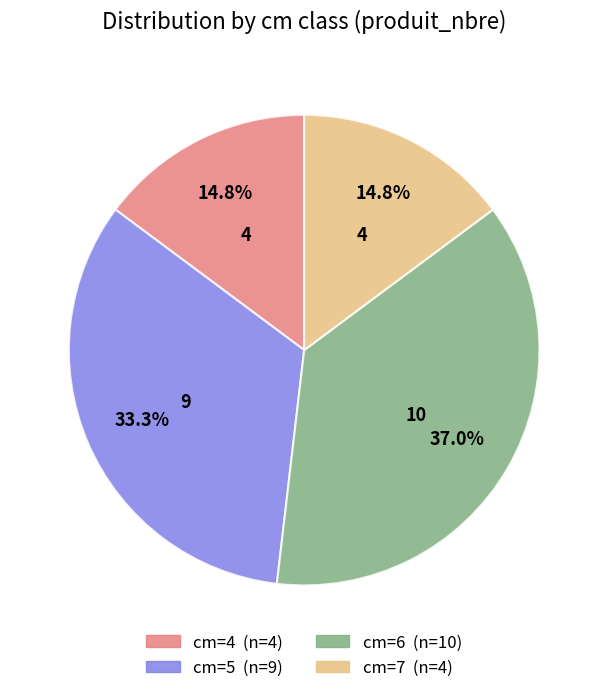

To the nearest percent, what is the difference between the largest and smallest slice percentages?

22%